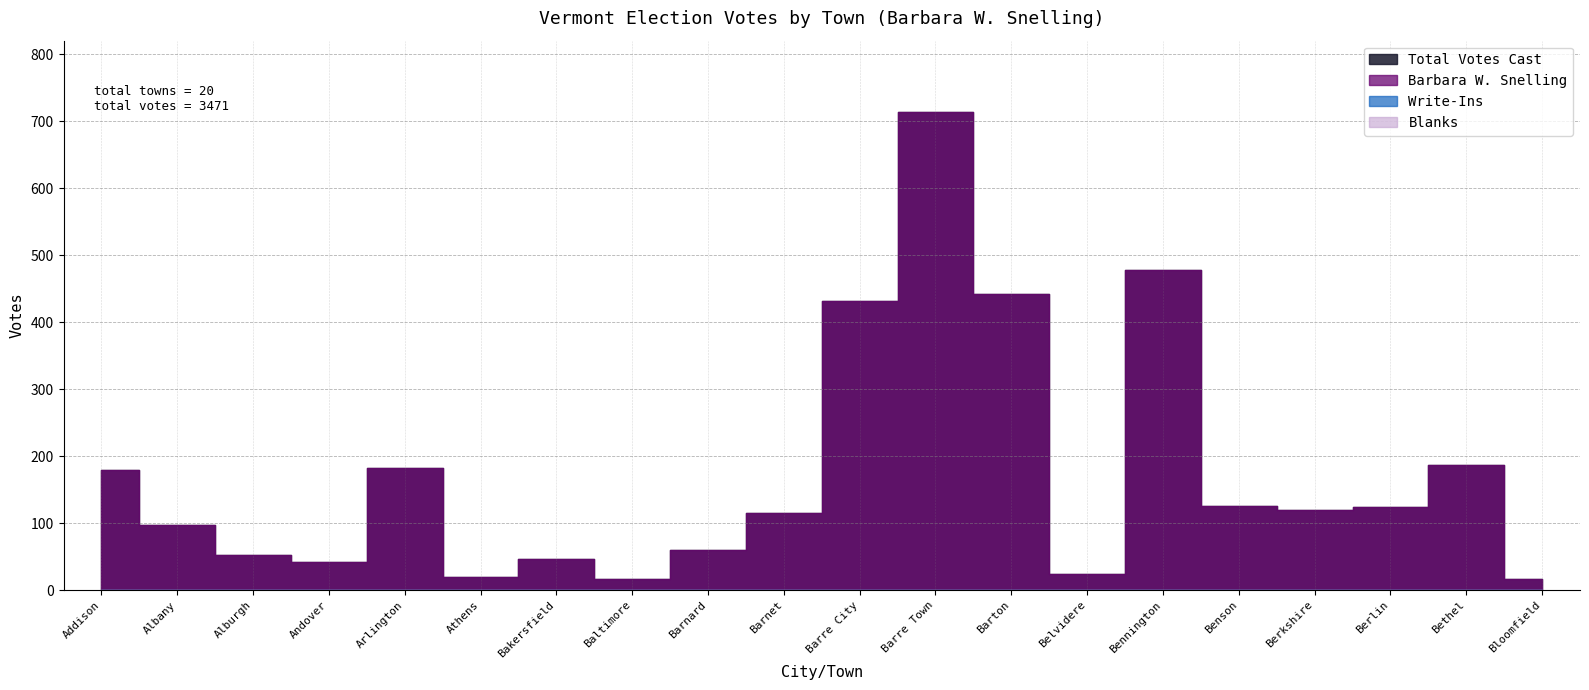

What is the label of the 14th point from the left?

Belvidere